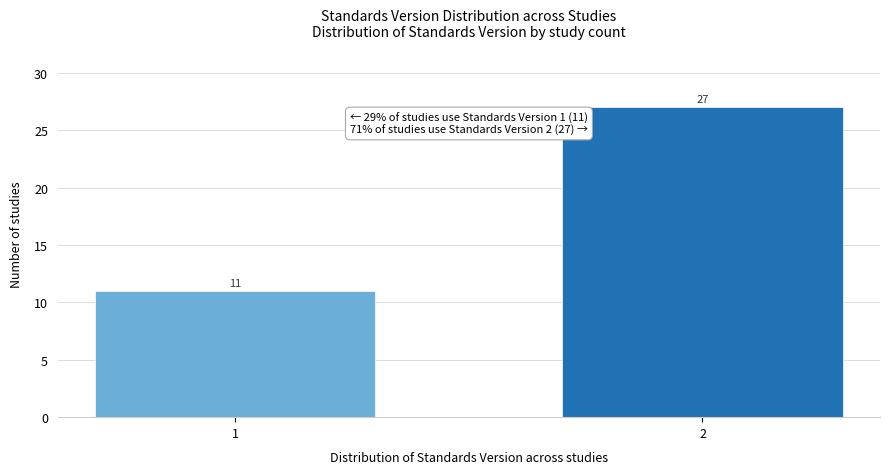

Reading left to right, what are all the values shown in this chart?

11	27